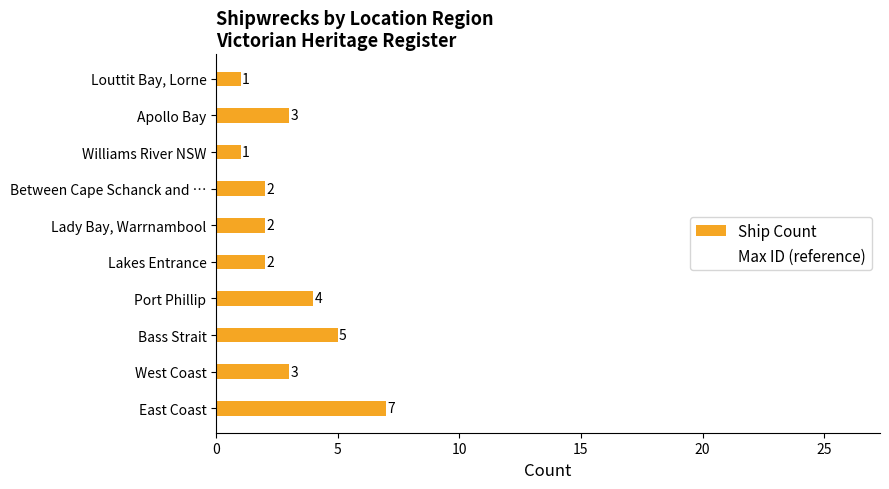

At which label is the value closest to 4?

Port Phillip